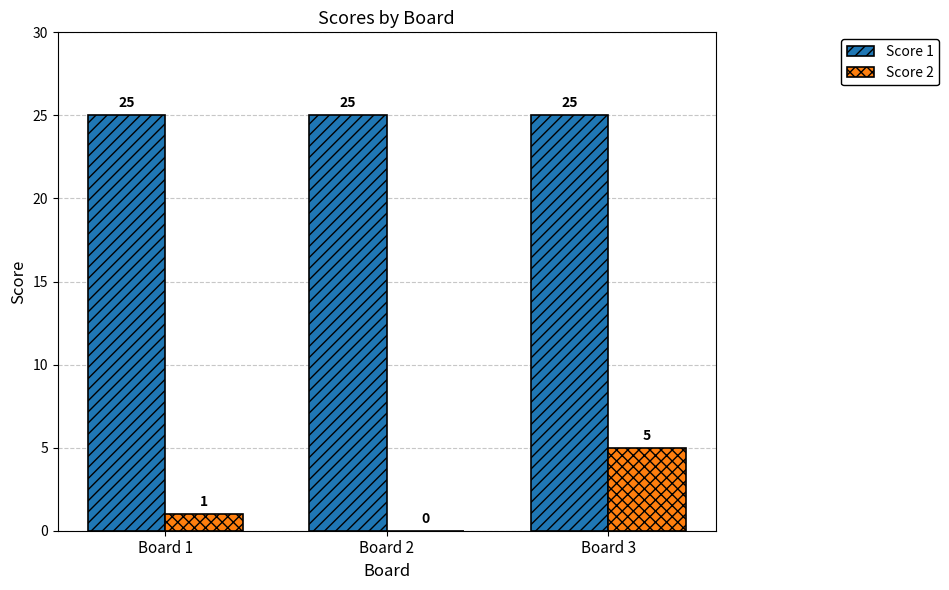

How many groups of bars are there?

3